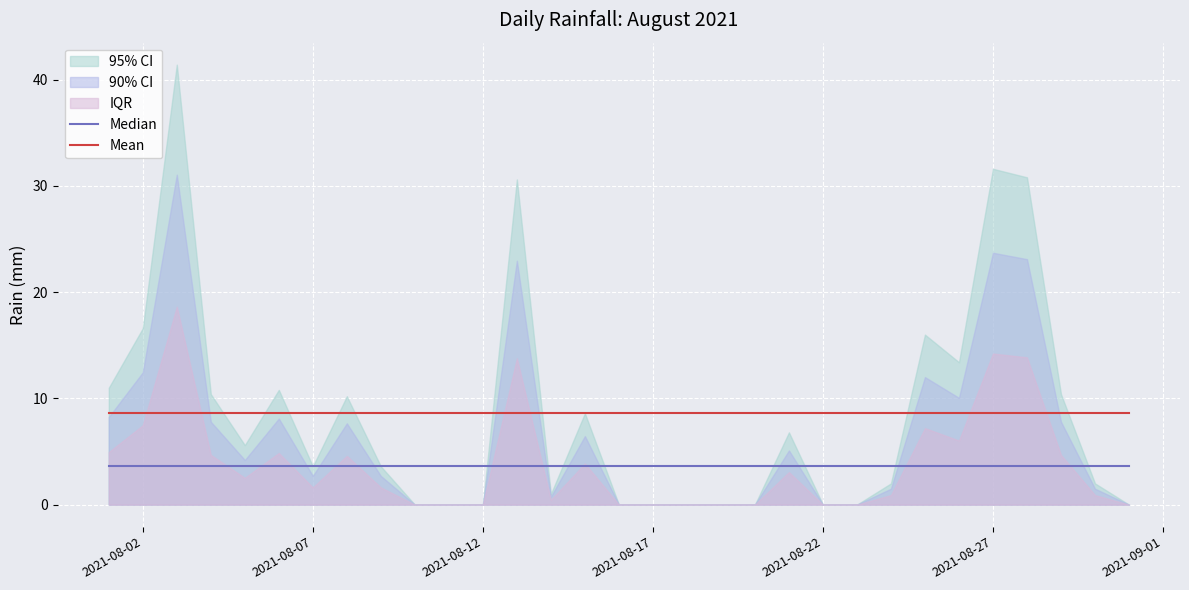

Is it true that Mean equals 8.6 at 2021-08-12?

True